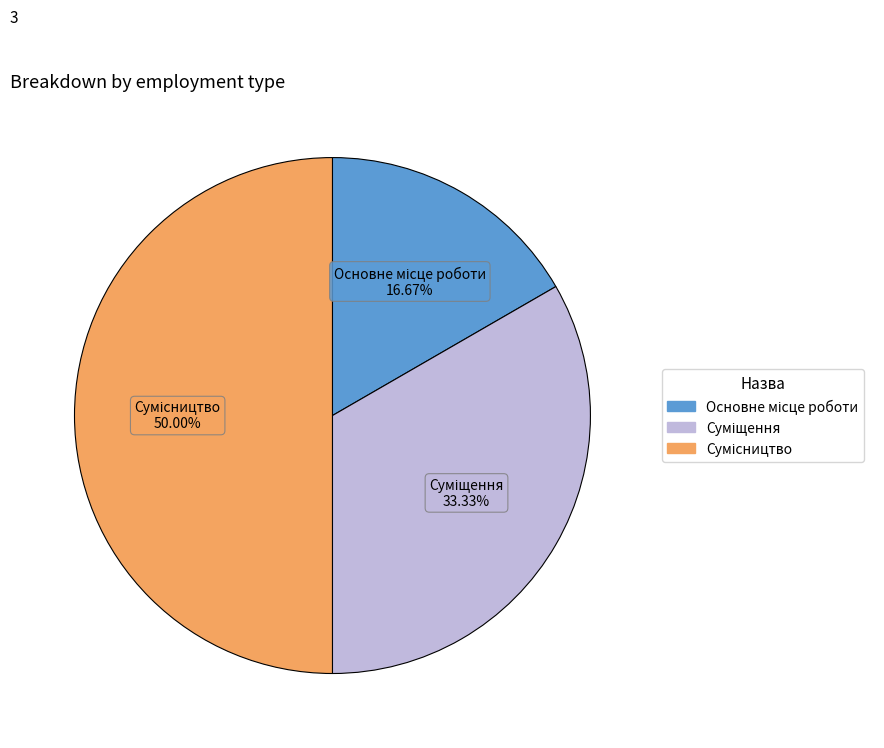

Which has a higher value, Основне місце роботи or Сумісництво?

Сумісництво